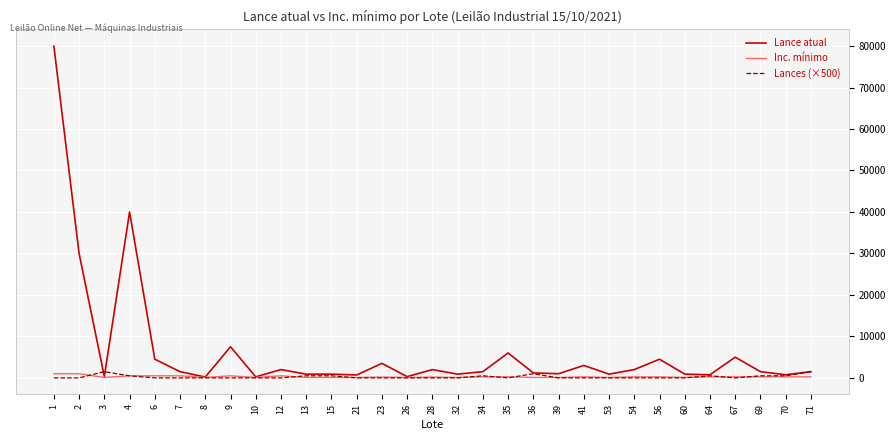

What is the maximum value for Lance atual?

80000